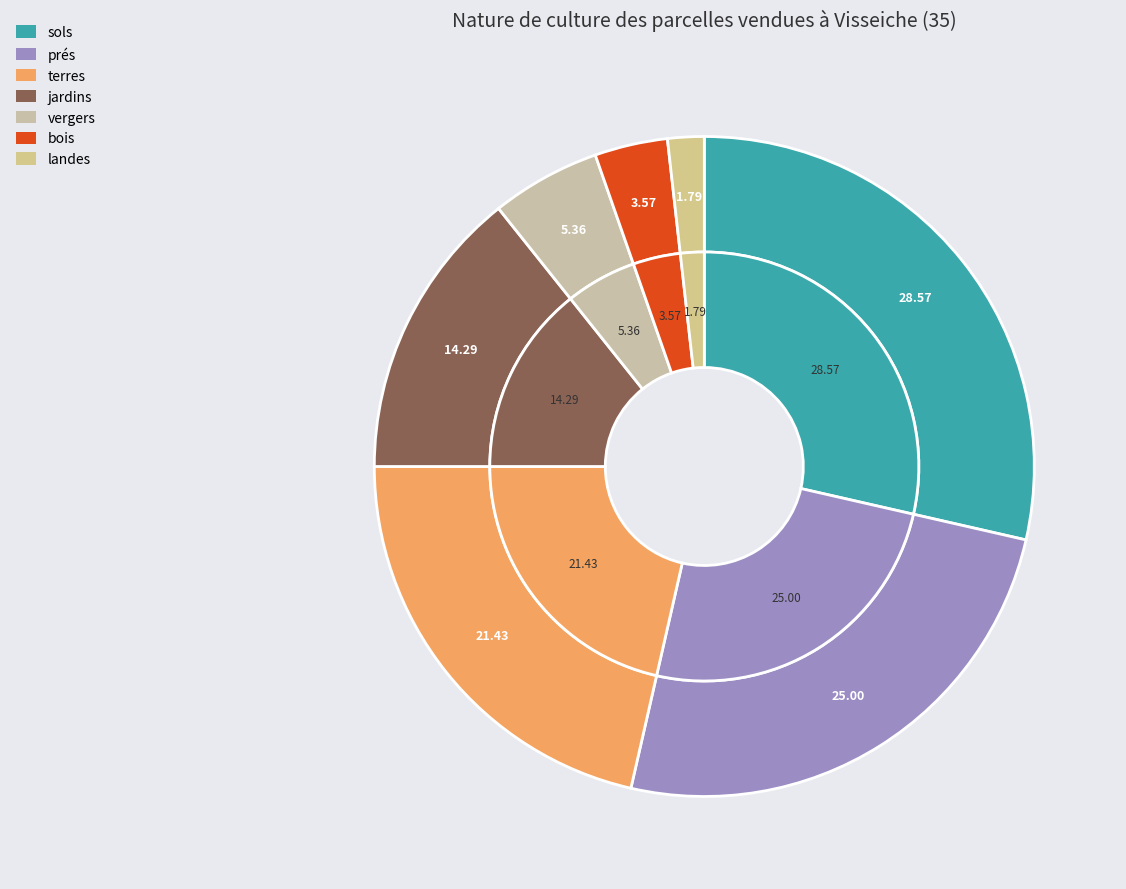

To the nearest percent, what is the difference between the terres and bois slice percentages?

18%